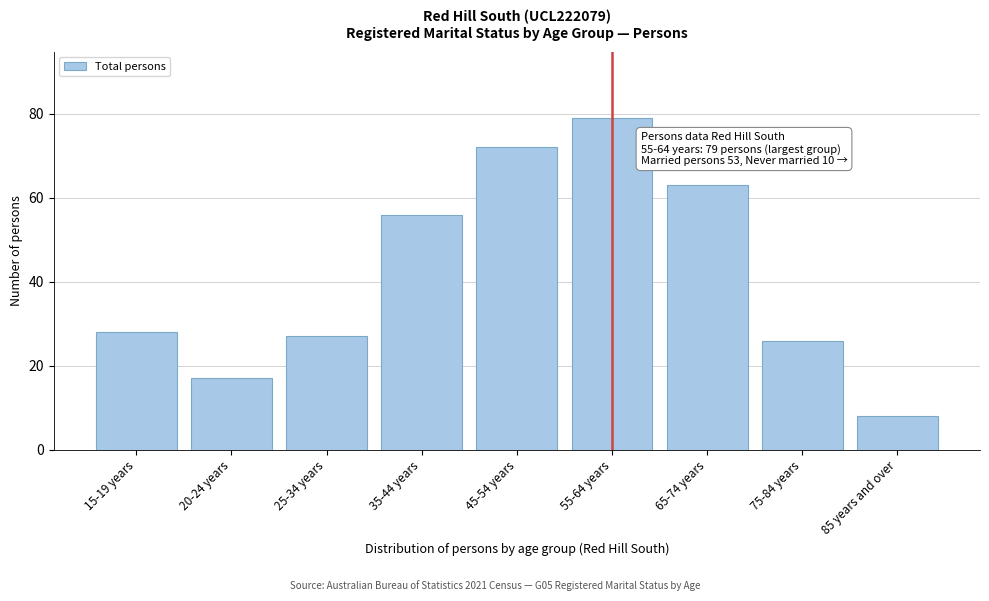

Reading left to right, what are all the values shown in this chart?

28	17	27	56	72	79	63	26	8